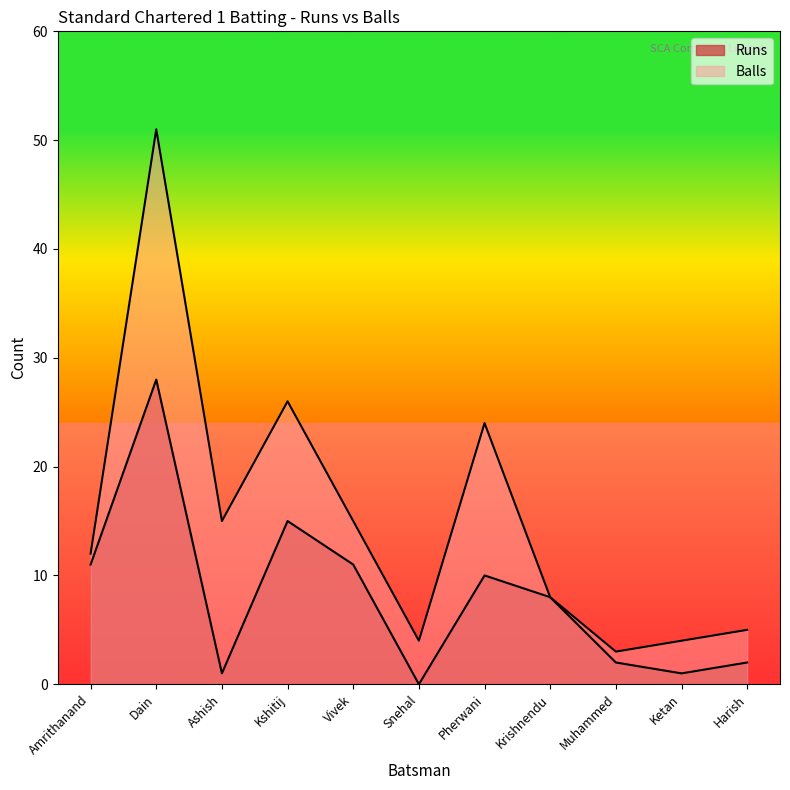

Where is the first local minimum for Runs?

Ashish